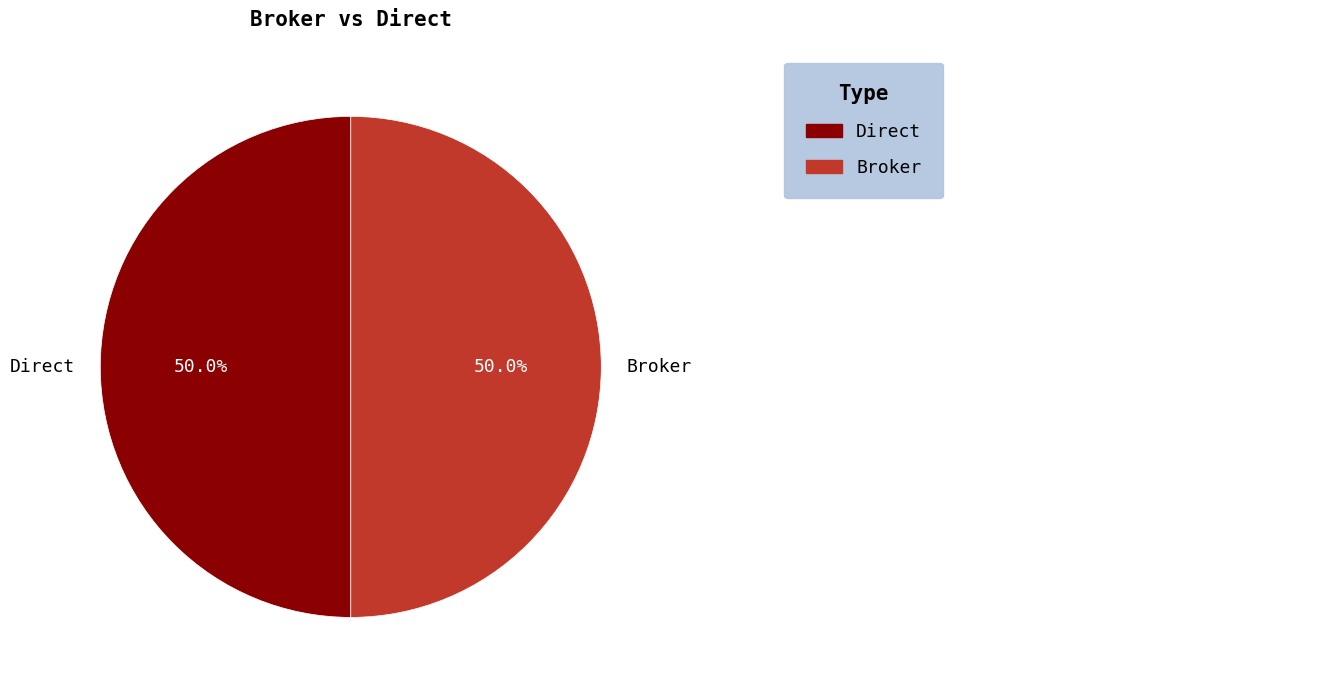

Do Broker and Direct together represent more than half of the pie?

Yes